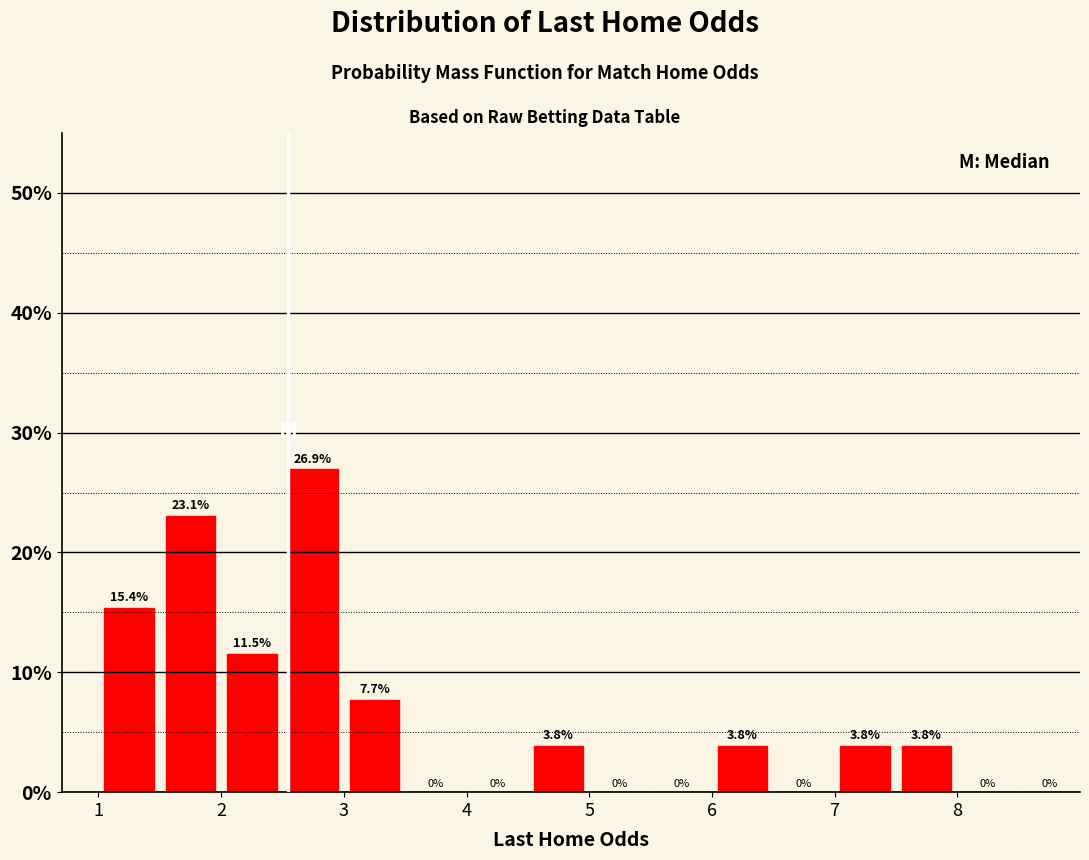

Reading left to right, list every bar in this chart as the range it spans on the x-axis followed by its height.

1.0 to 1.5: 15.4
1.5 to 2.0: 23.1
2.0 to 2.5: 11.5
2.5 to 3.0: 26.9
3.0 to 3.5: 7.7
3.5 to 4.0: 0.0
4.0 to 4.5: 0.0
4.5 to 5.0: 3.8
5.0 to 5.5: 0.0
5.5 to 6.0: 0.0
6.0 to 6.5: 3.8
6.5 to 7.0: 0.0
7.0 to 7.5: 3.8
7.5 to 8.0: 3.8
8.0 to 8.5: 0.0
8.5 to 9.0: 0.0